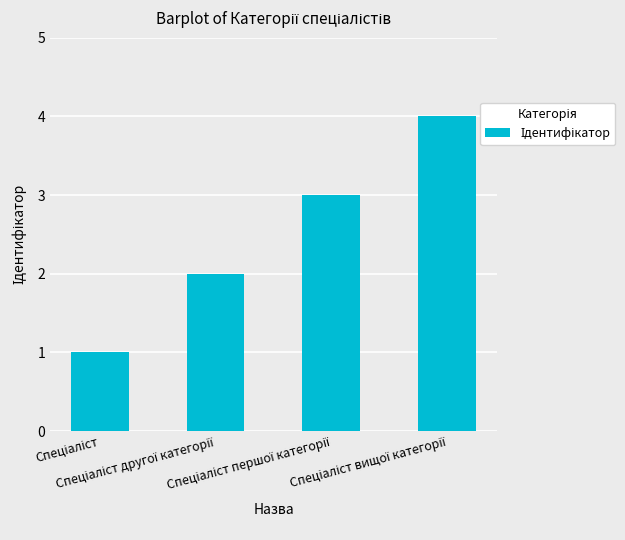

What is the difference between the maximum and second lowest values?

2